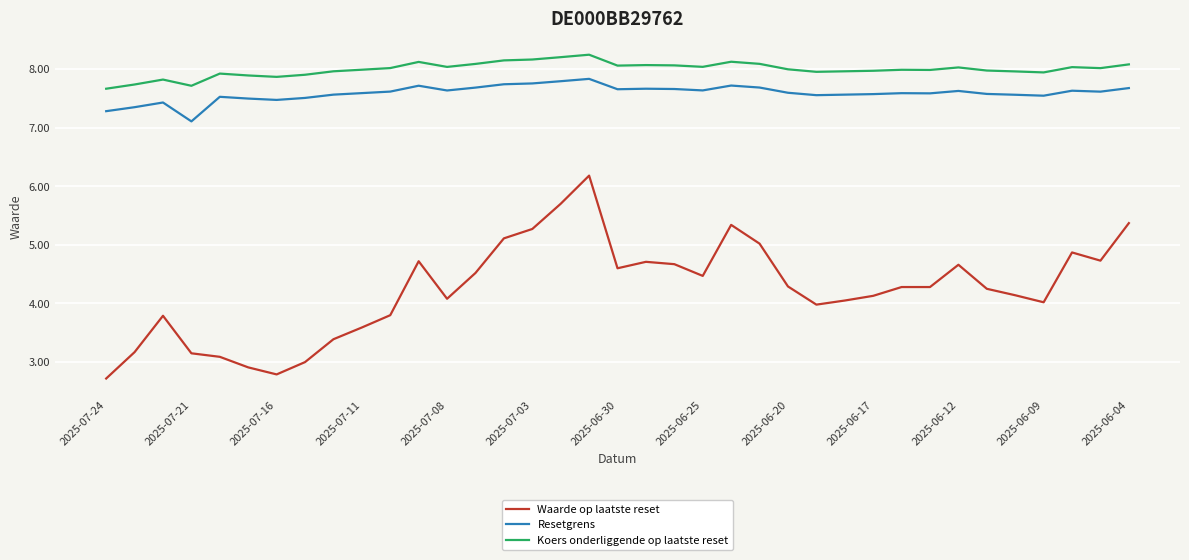

True or false: Waarde op laatste reset and Koers onderliggende op laatste reset intersect in this chart.

False